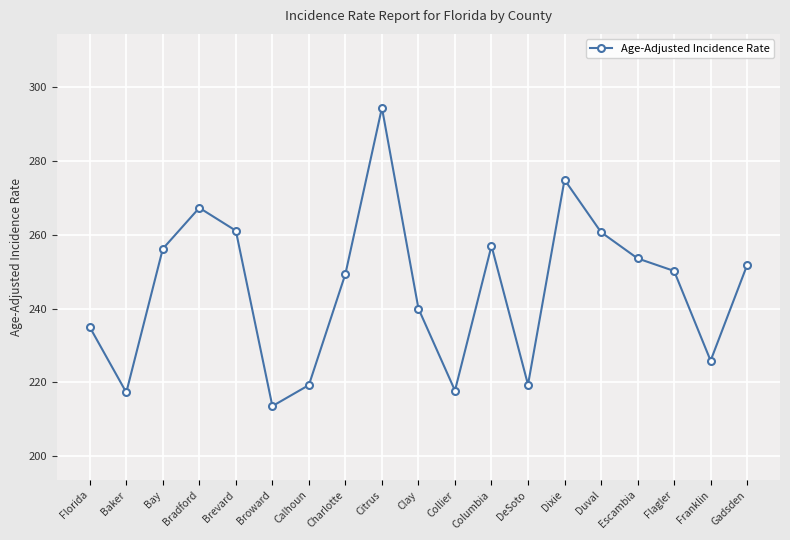

Where is the first local minimum?

Baker